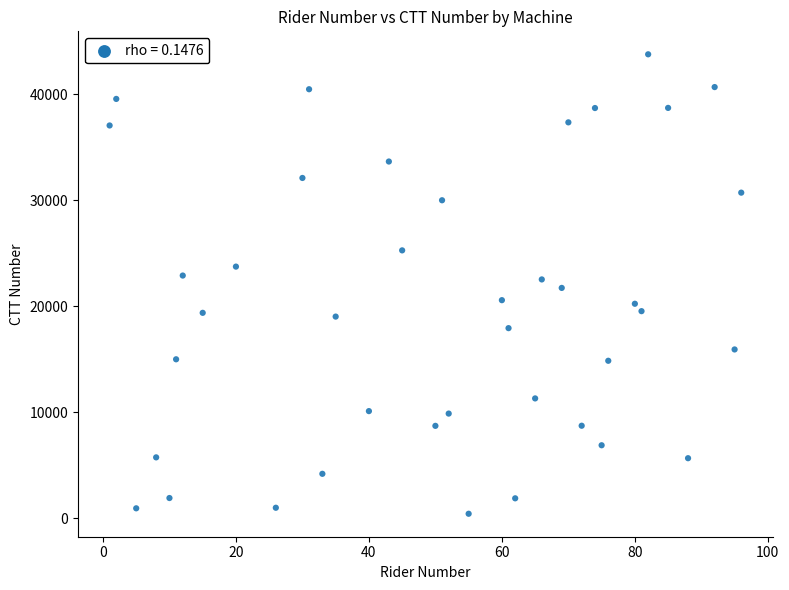

What is the range of Y values (max minus min)?

43341